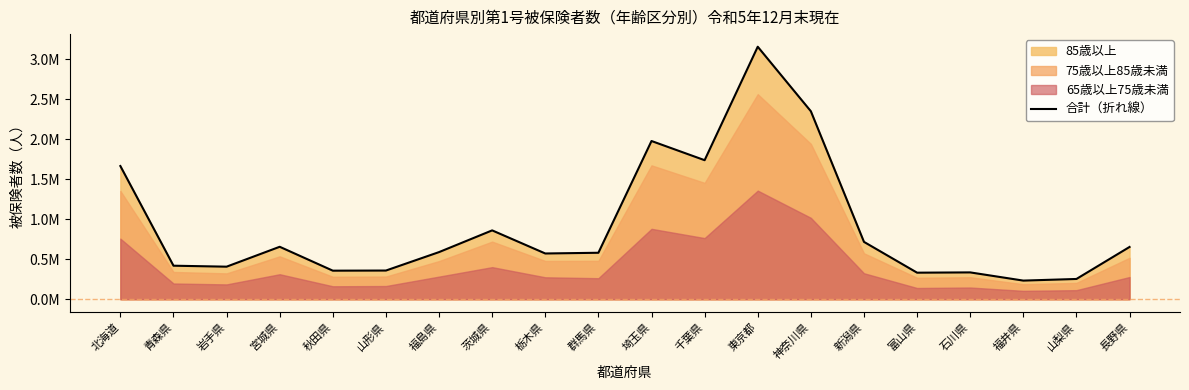

Is it true that the value at 長野県 is 653434?

True